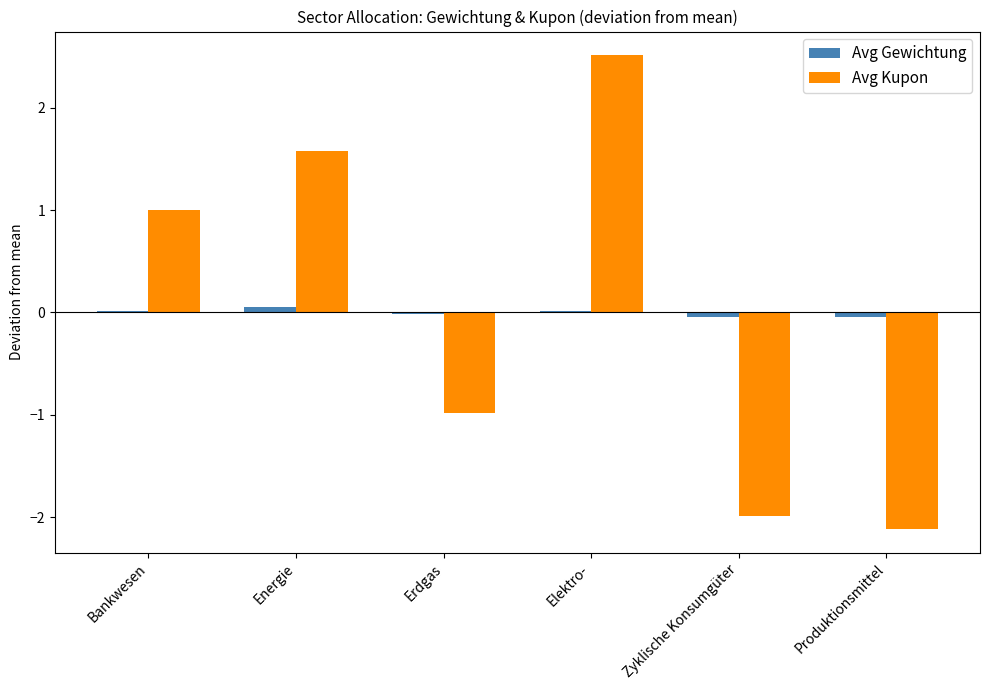

What is the highest value of the Avg Kupon series?

2.5